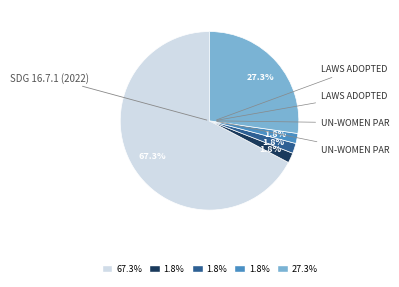

Is there any slice that represents more than half of the pie?

Yes